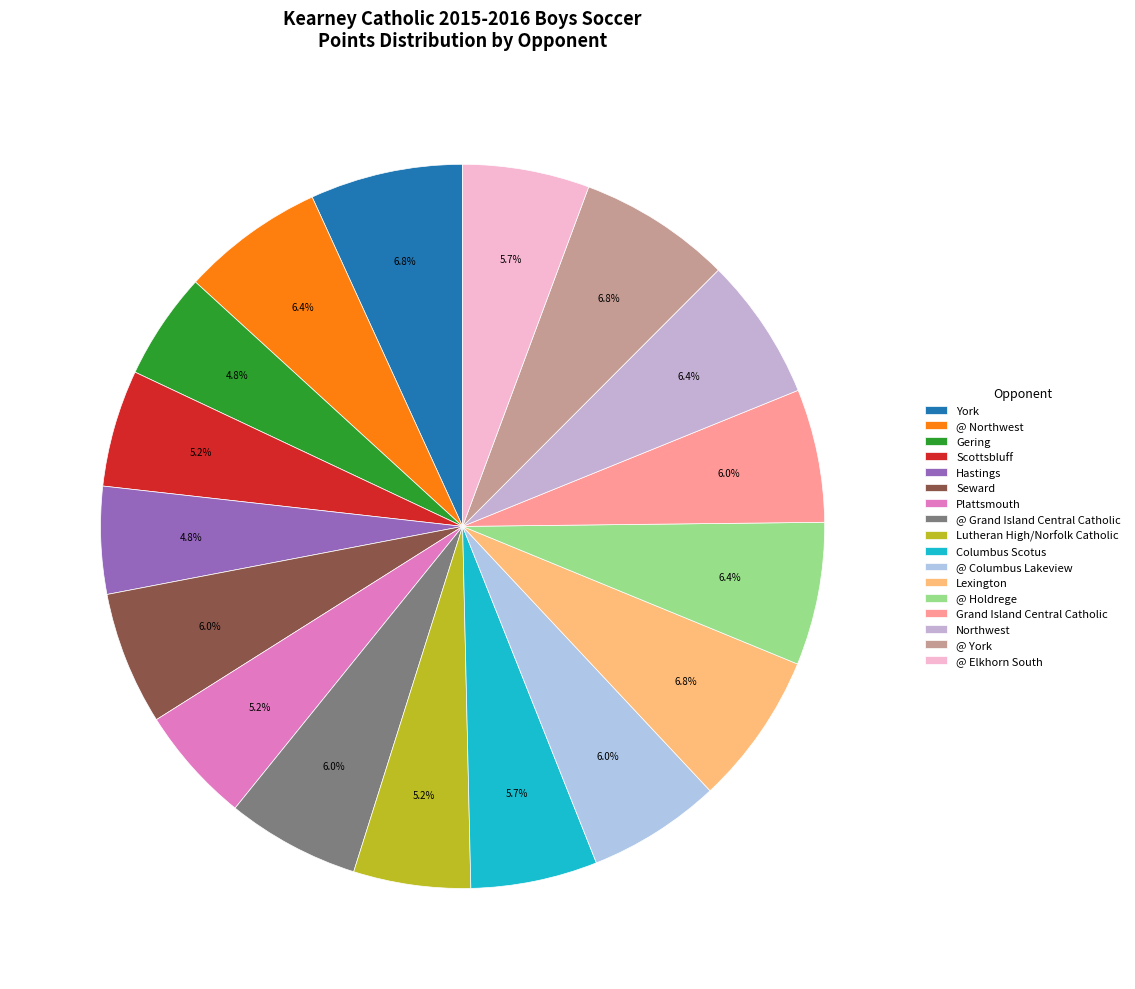

How many segments does this pie chart have?

17